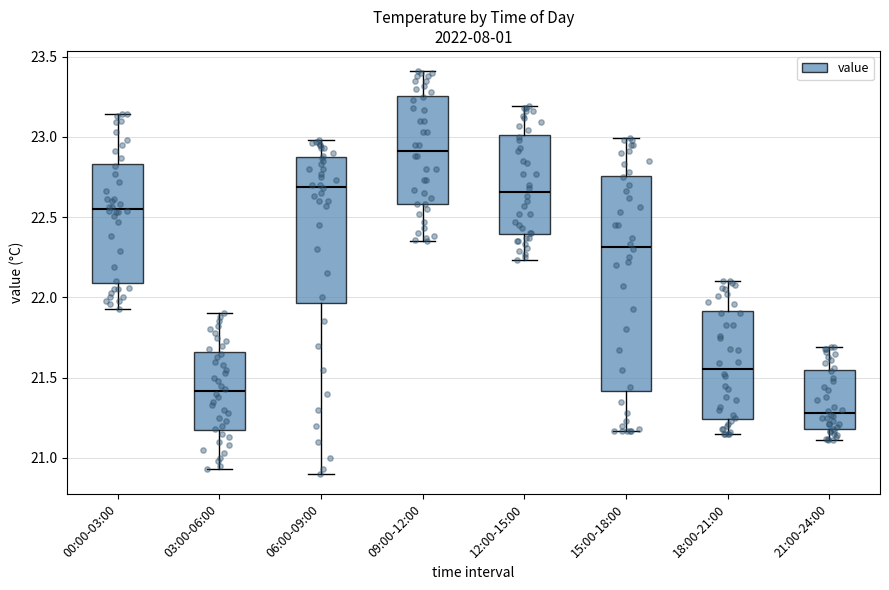

Which box's median line is the highest?

09:00-12:00